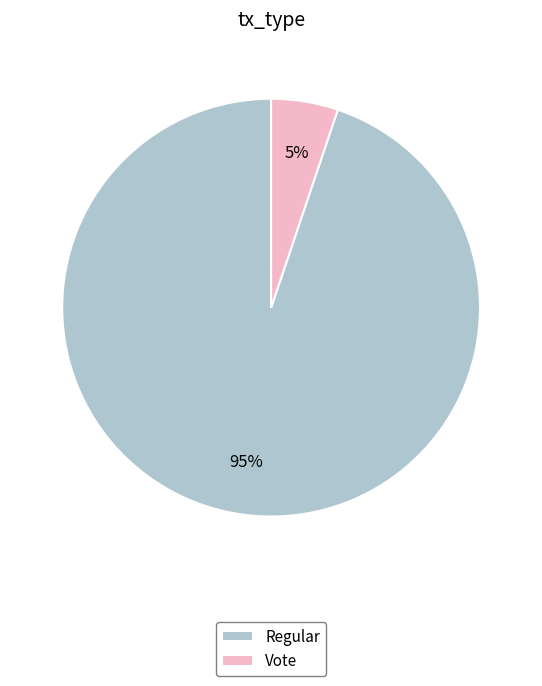

What percentage is the Regular slice, to the nearest percent?

95%